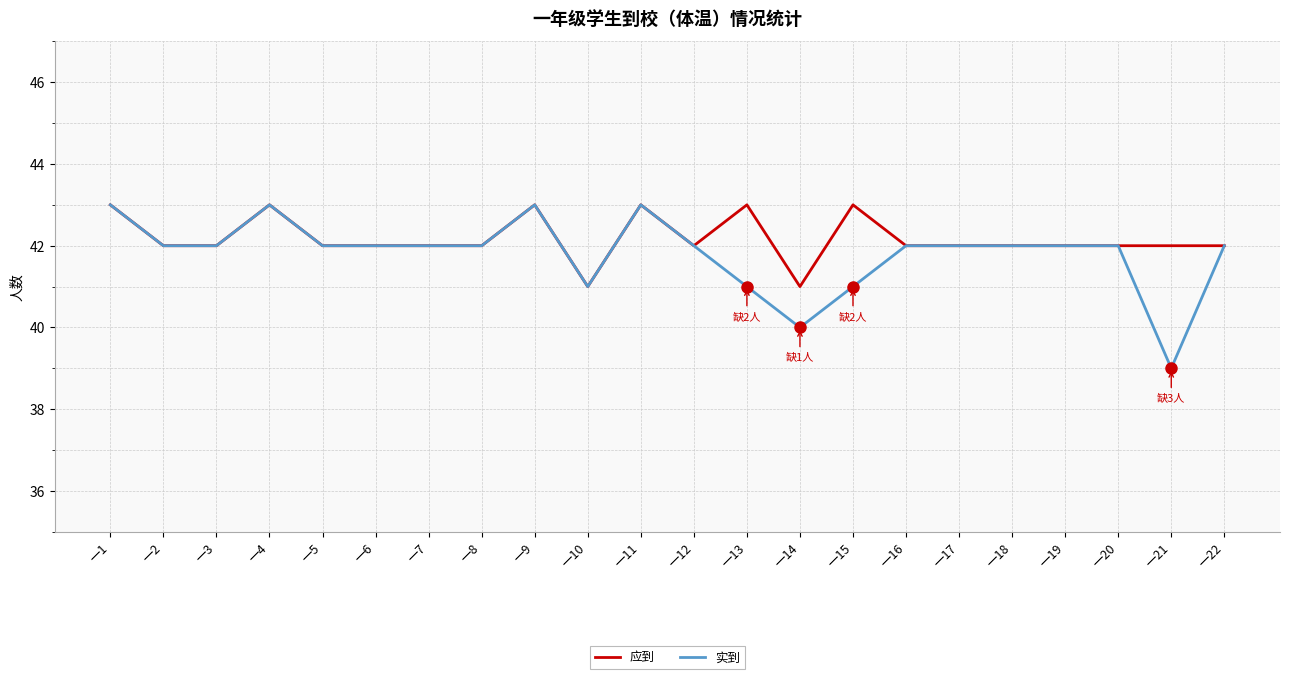

What is the average value of the 实到 series?

42